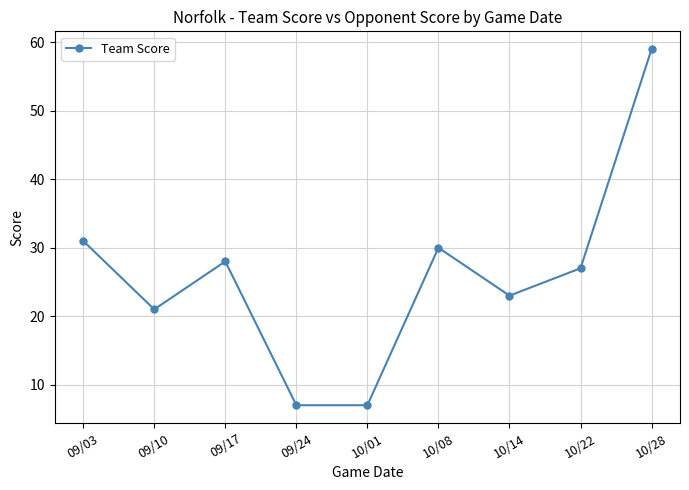

What is the value of the 3rd point from the left?

28